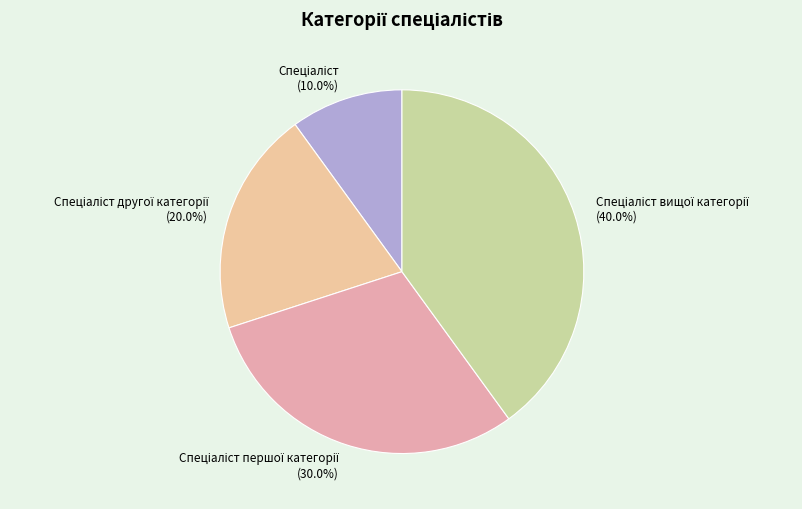

To the nearest percent, what portion does Спеціаліст другої категорії represent?

20%